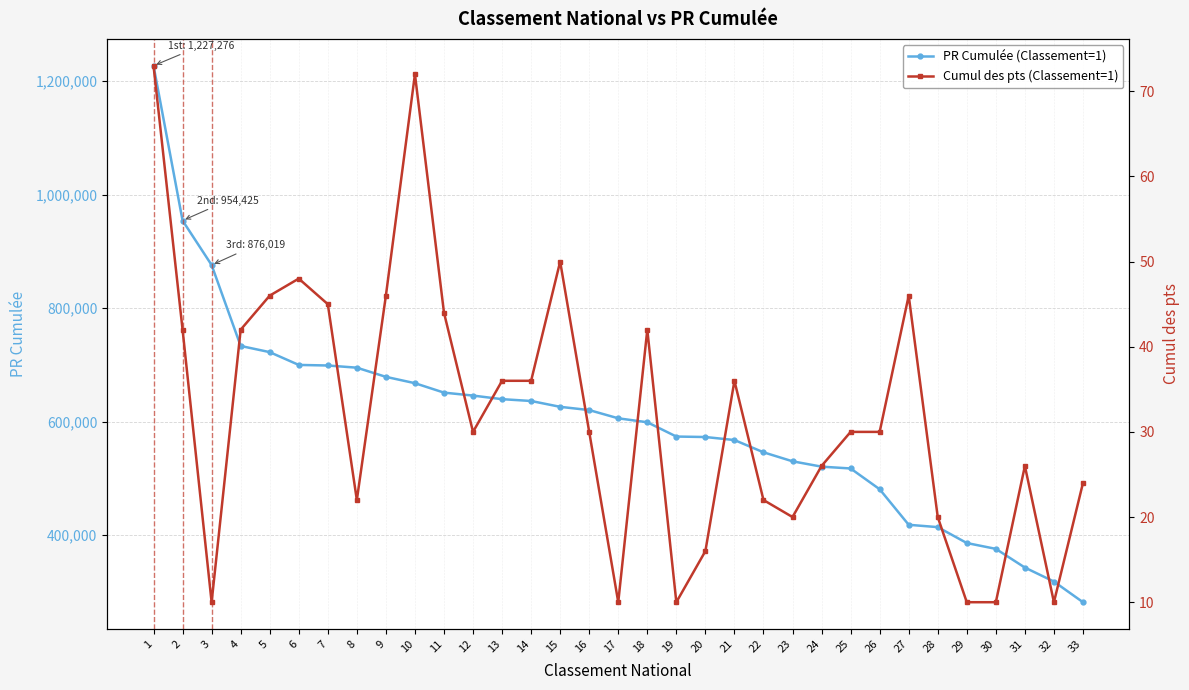

True or false: PR Cumulée (Classement=1) and Cumul des pts (Classement=1) cross at least once.

False